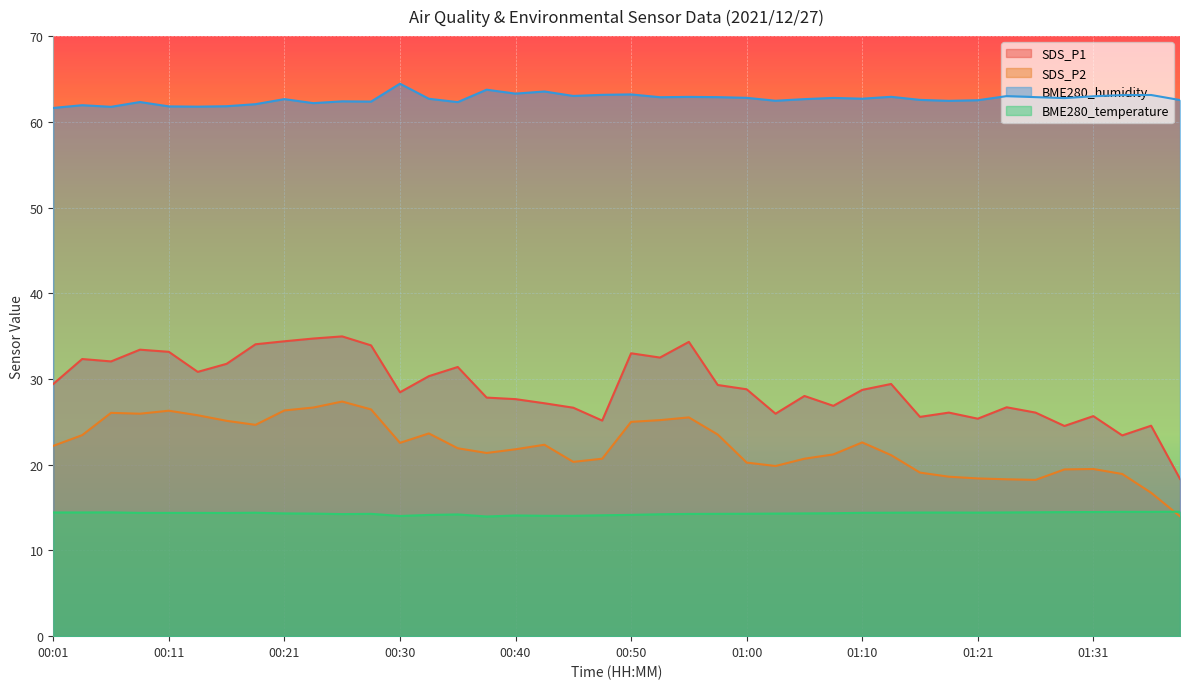

At which category is the sum across all series the highest?

00:25